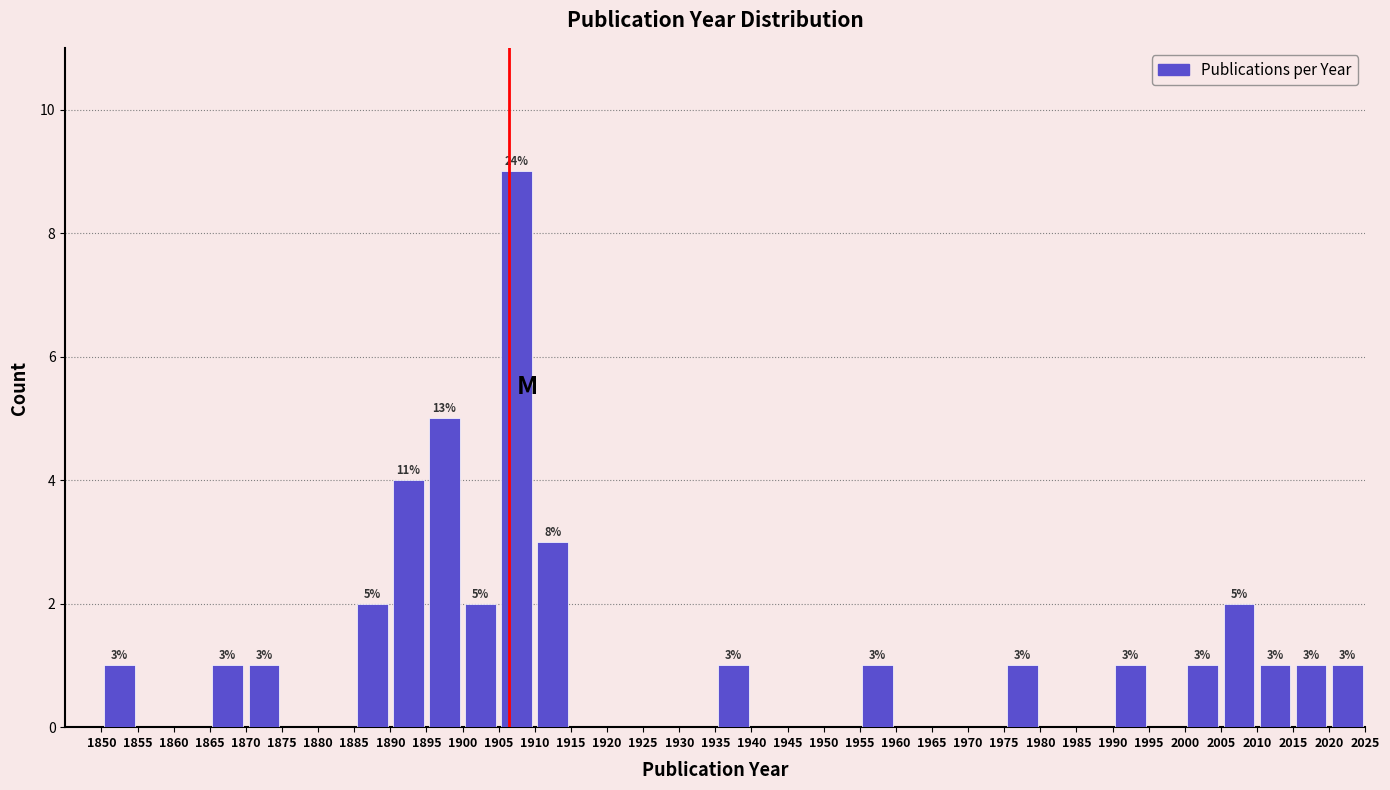

Over which range of the x-axis is the bar tallest?

1905 to 1910